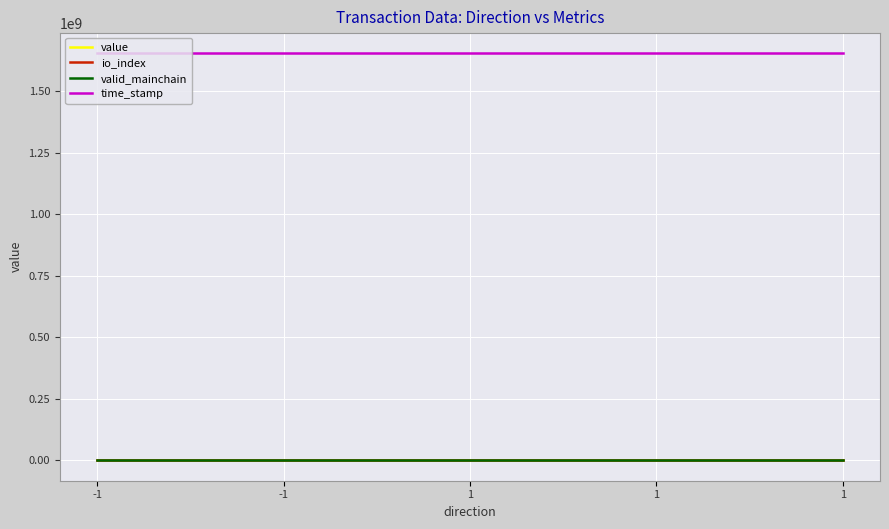

Read the value value at -1.

2.0